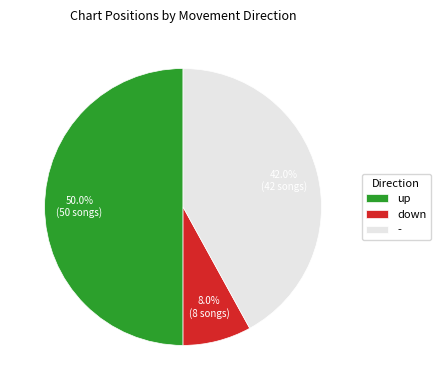

How many slices are in this pie chart?

3